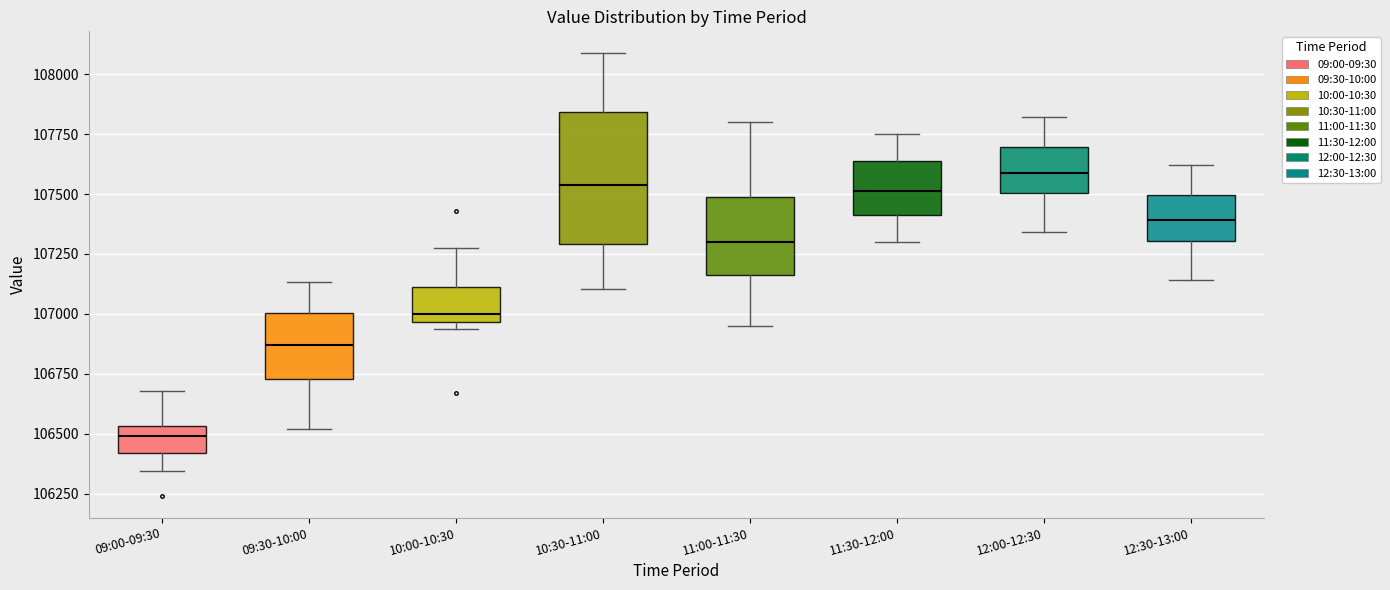

Which box has the lowest median line?

09:00-09:30